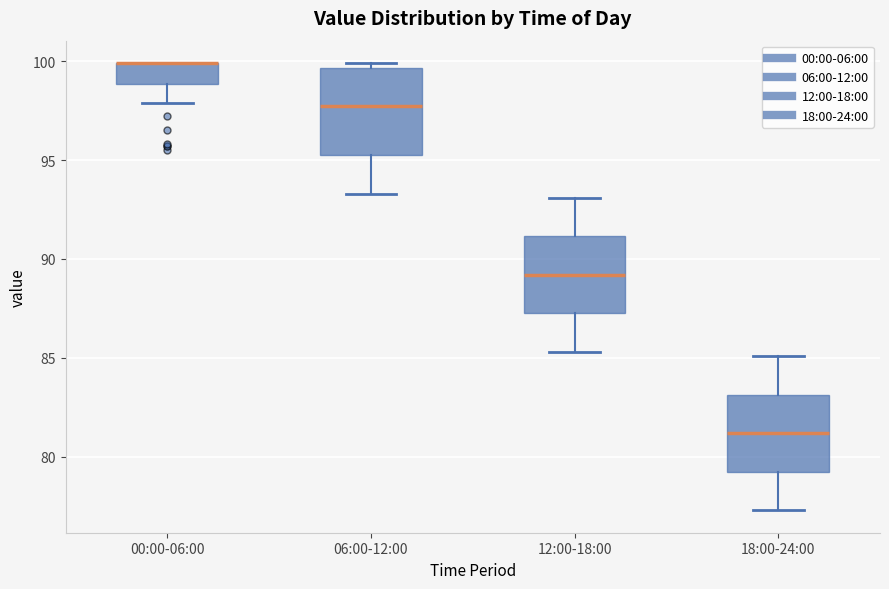

Where is the lower edge of the box for 18:00-24:00 on the y-axis? The values are not printed on the chart, so give them approximately, as read against the axis.

79.5